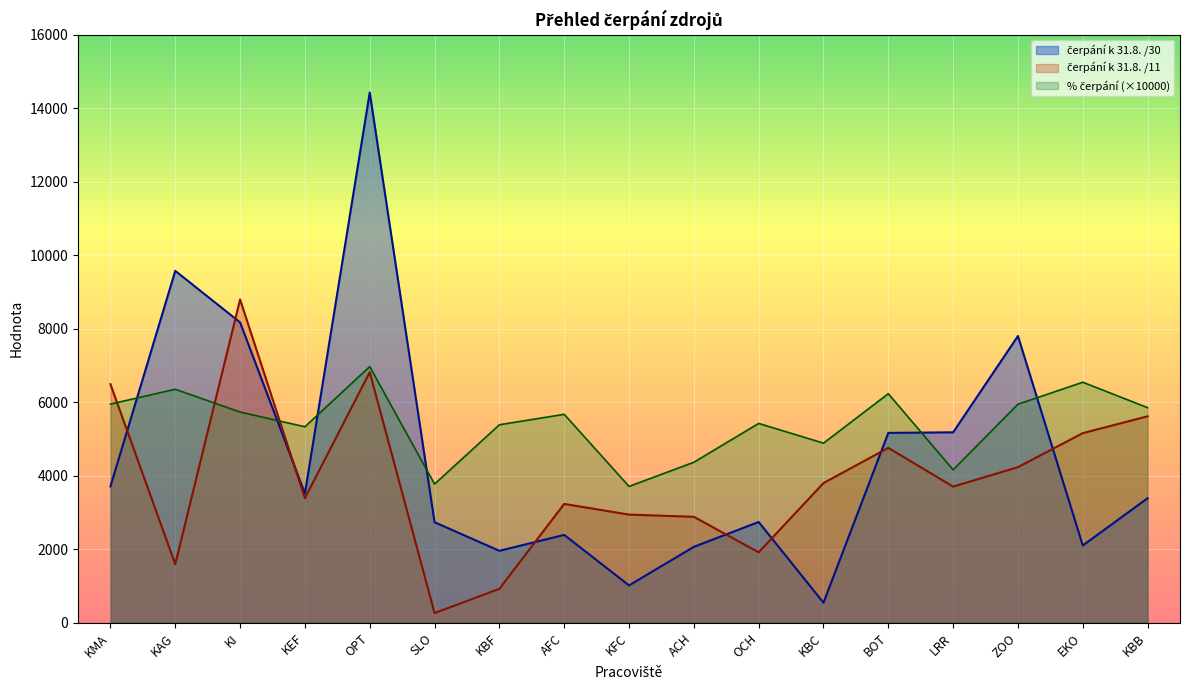

How many categories are shown in the chart?

17